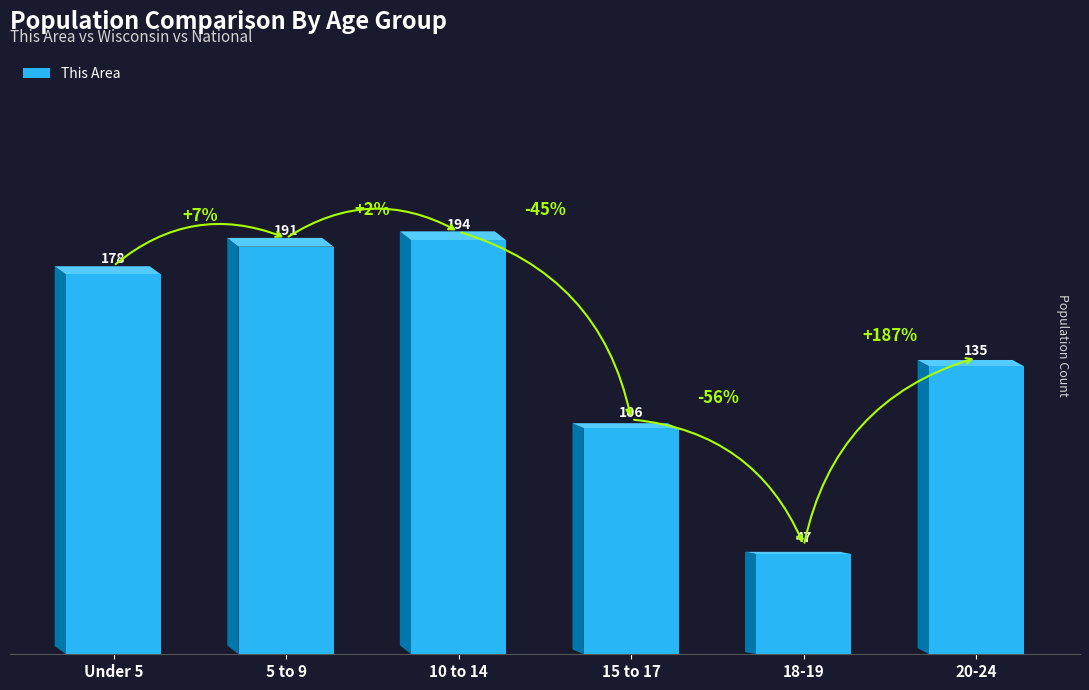

What value does the data have at 10 to 14, to the nearest 50?

200